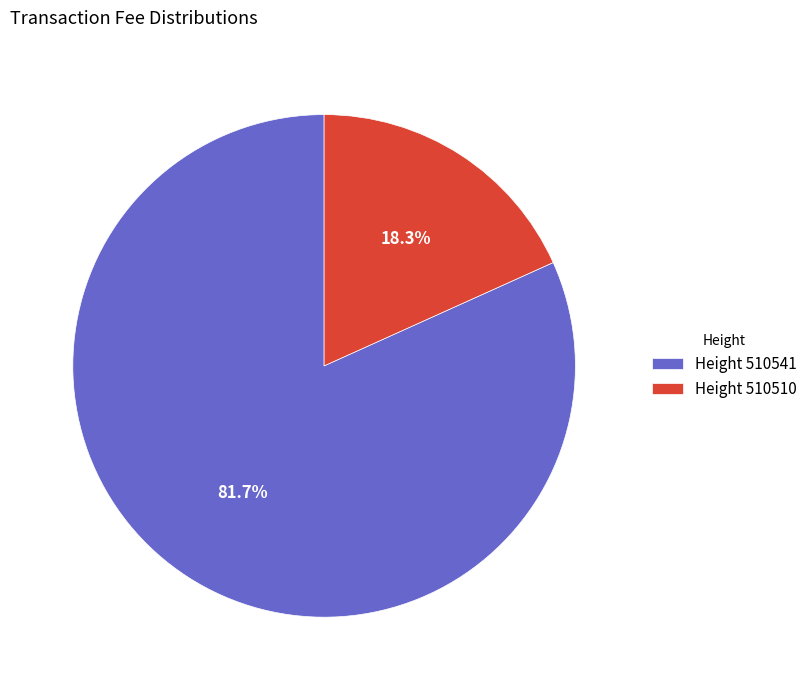

What is the largest slice in the pie chart?

Height 510541